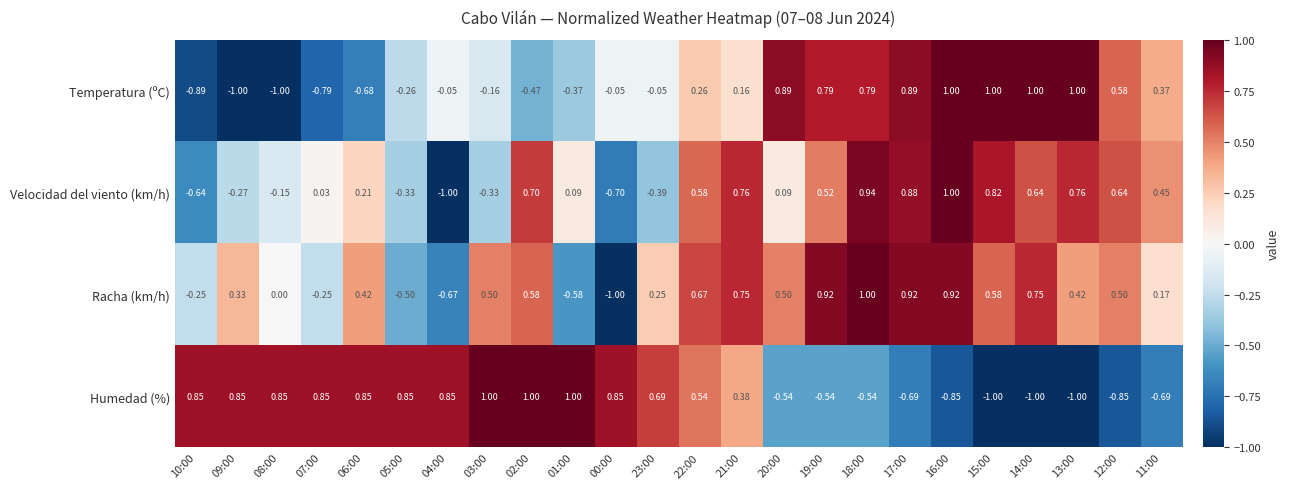

How many values in Velocidad del viento (km/h) are below zero?

8